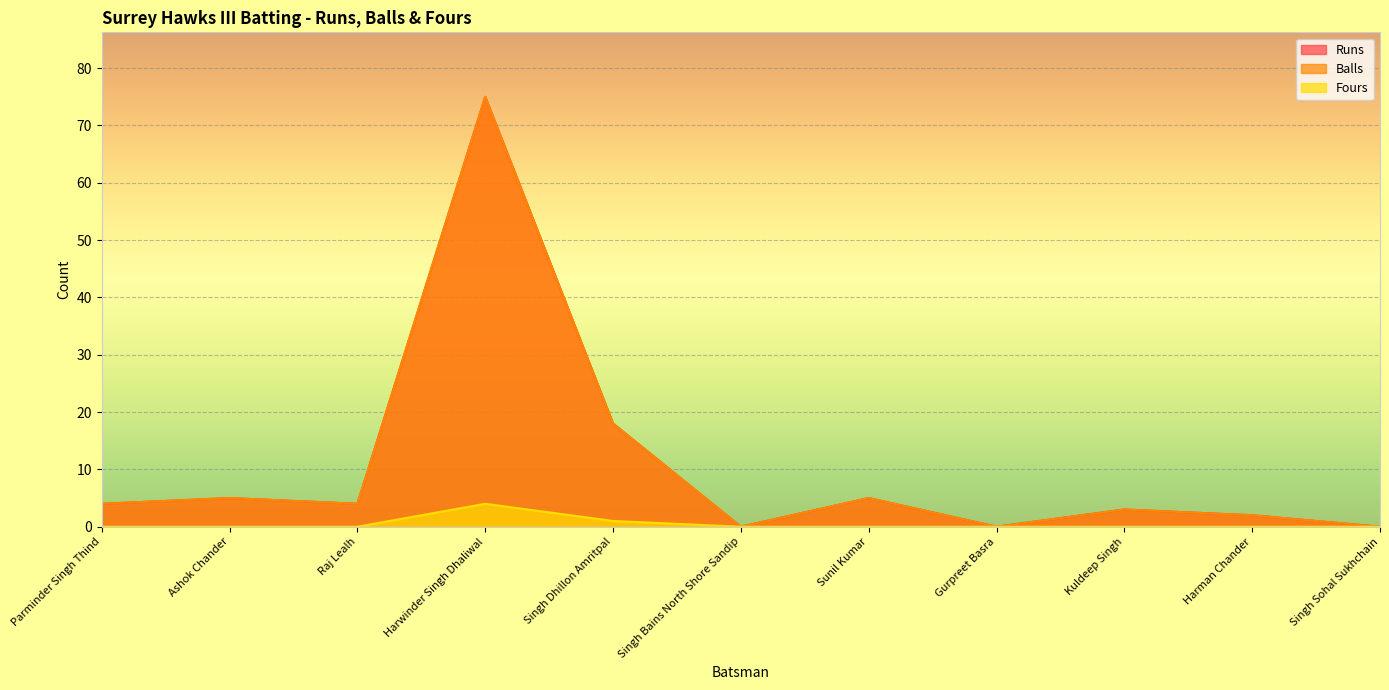

Rank the series by their maximum value, from lowest to highest.

Fours, Runs, Balls